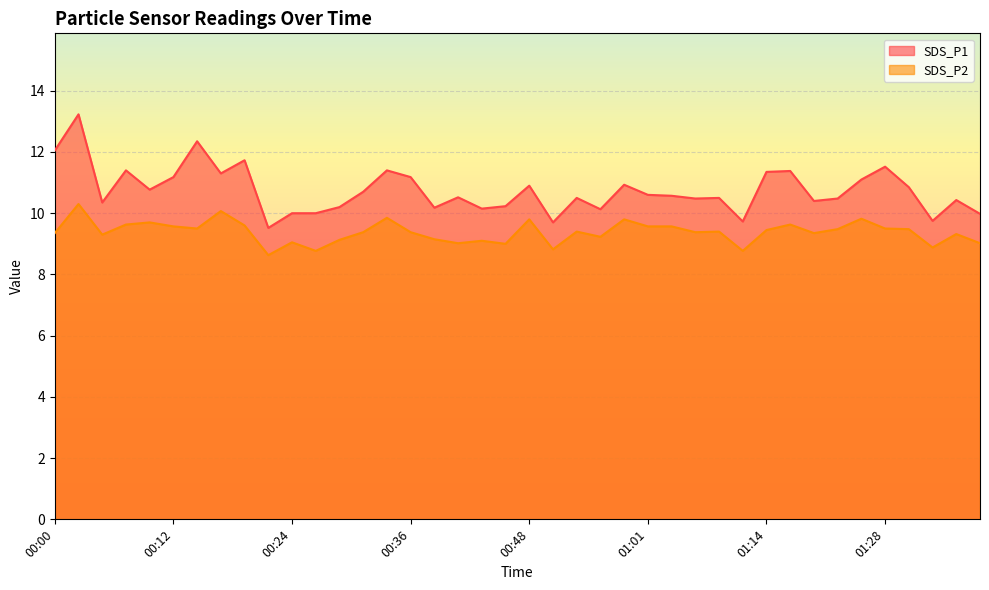

Which category has the lowest value across all series?

00:21